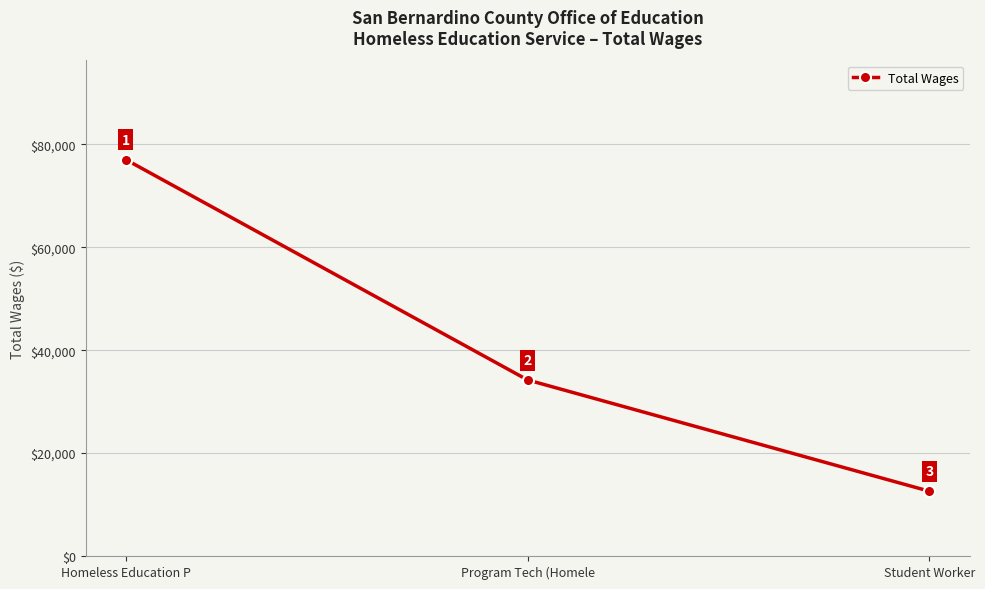

Reading left to right, transcribe all the data shown in this chart.

Homeless Education P=77032	Program Tech (Homele=34212	Student Worker=12590